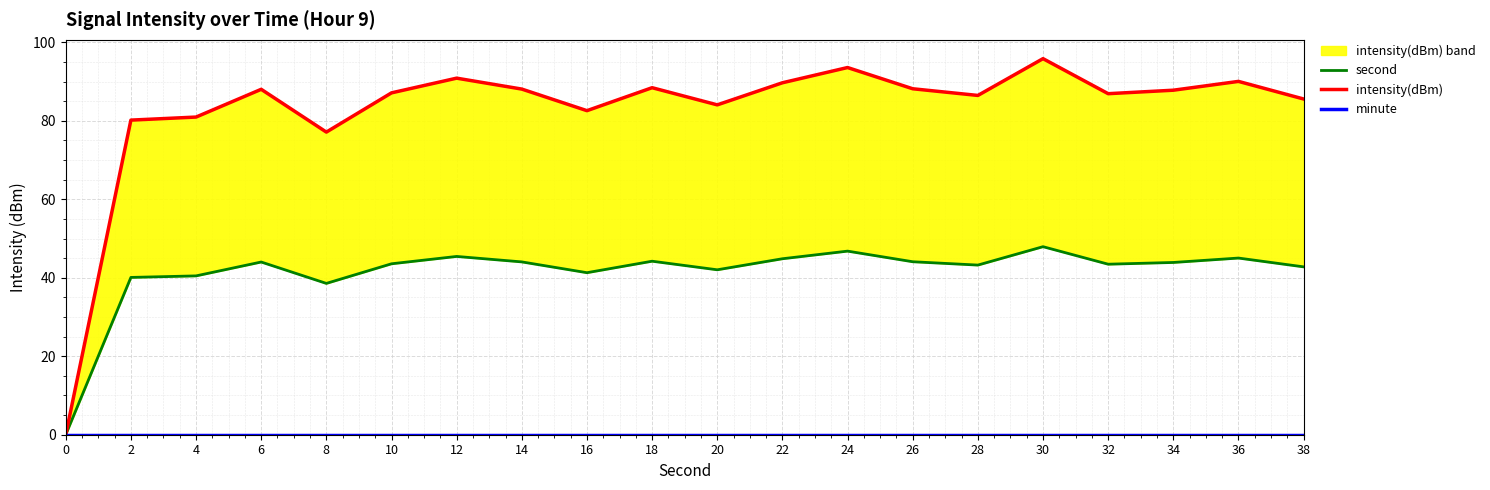

At which category does second reach its first local peak?

6